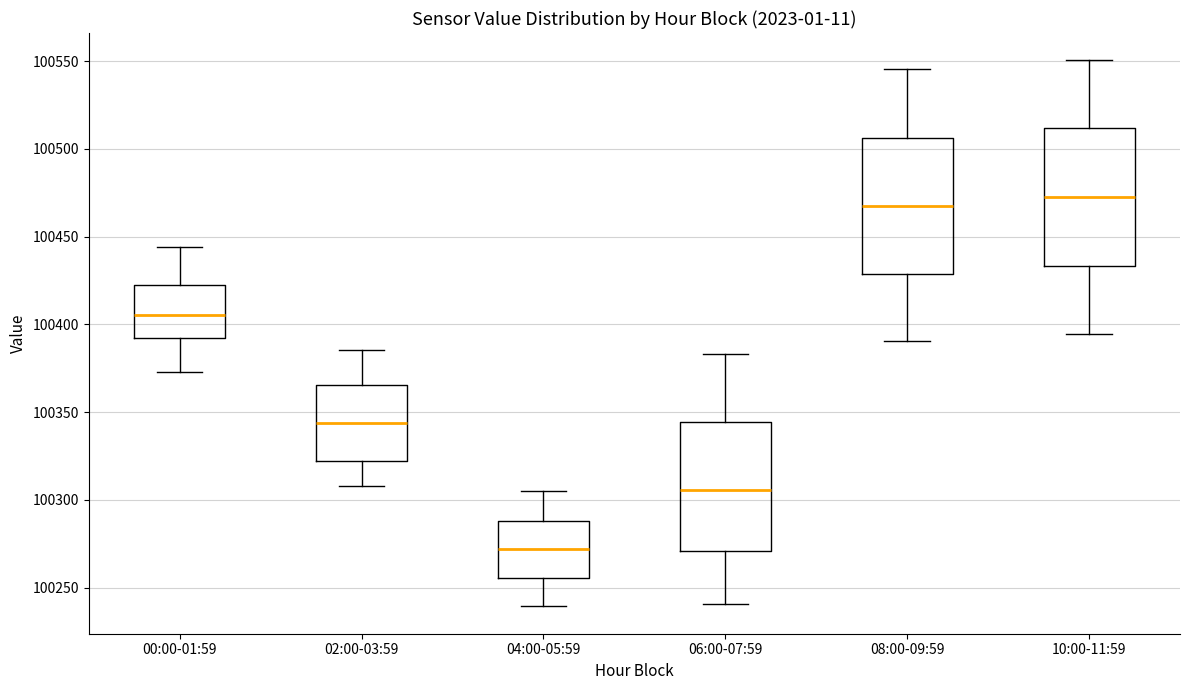

Where does the lower whisker of the box for 08:00-09:59 end on the y-axis? The values are not printed on the chart, so give them approximately, as read against the axis.

100390